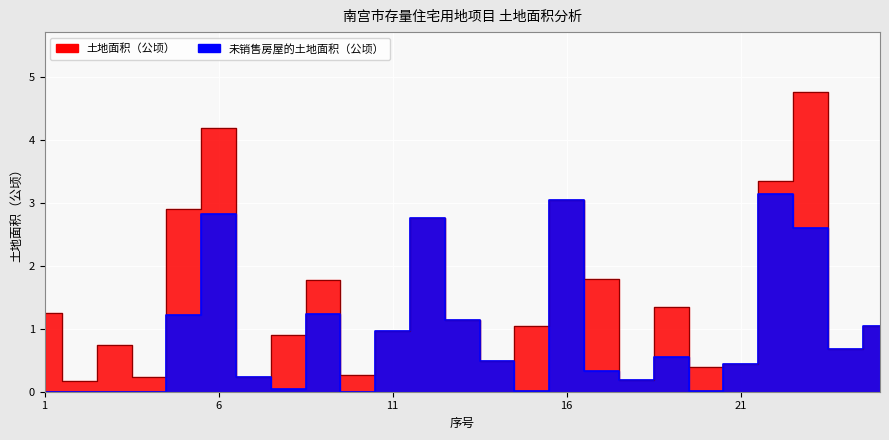

How many series are shown in this chart?

2